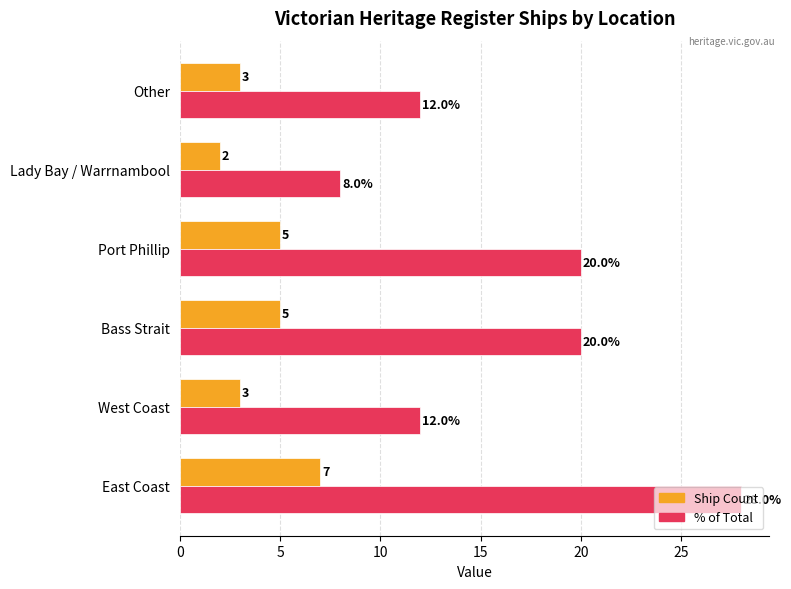

What is the minimum value shown in the chart?

2